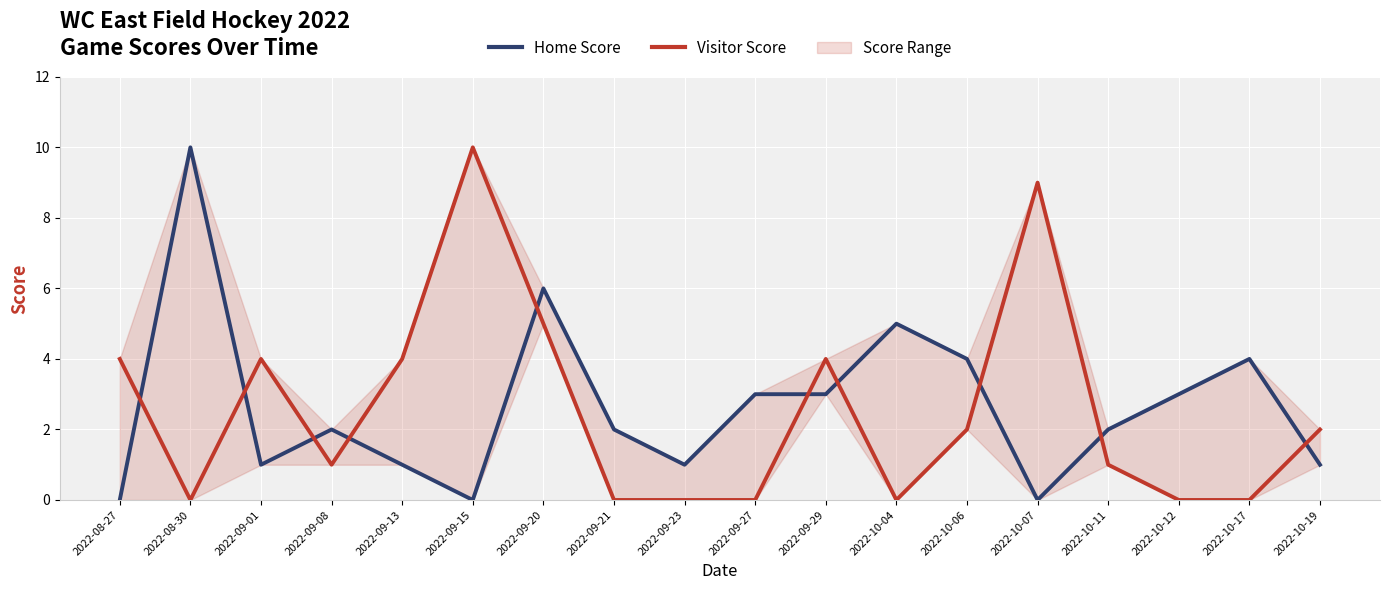

How many data points does each series have?

18